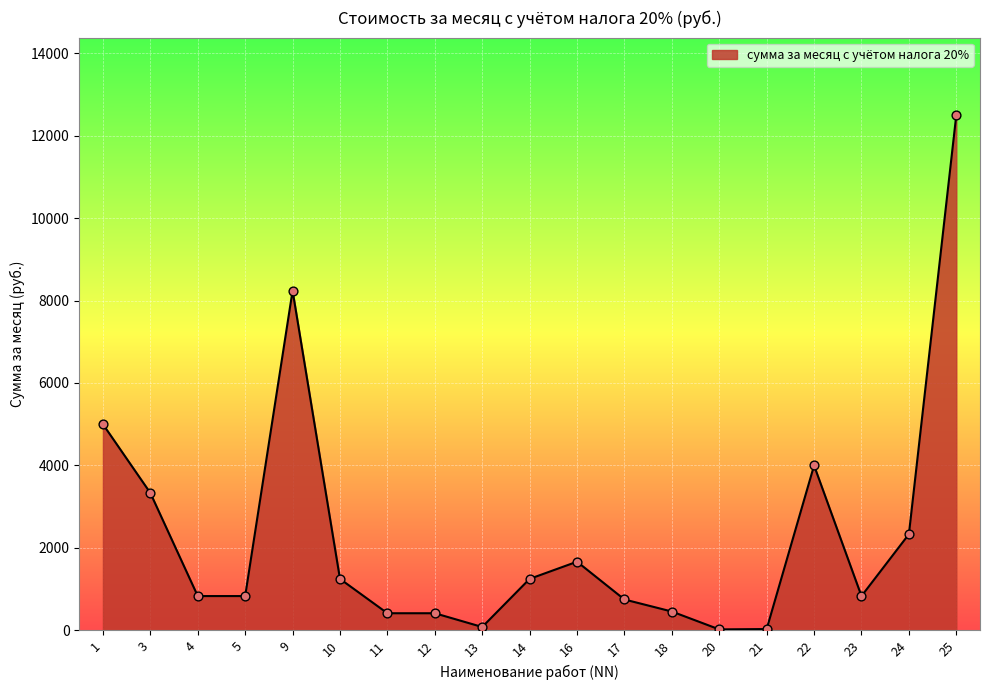

What is the change in value from 13 to 21?

-50.0